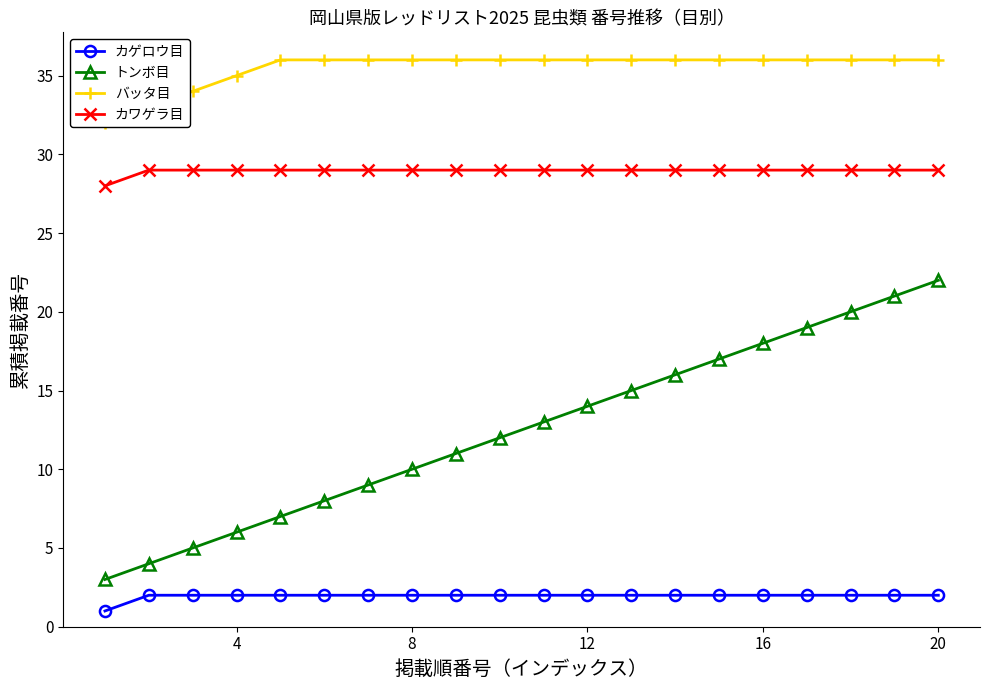

What is the greatest value displayed?

36